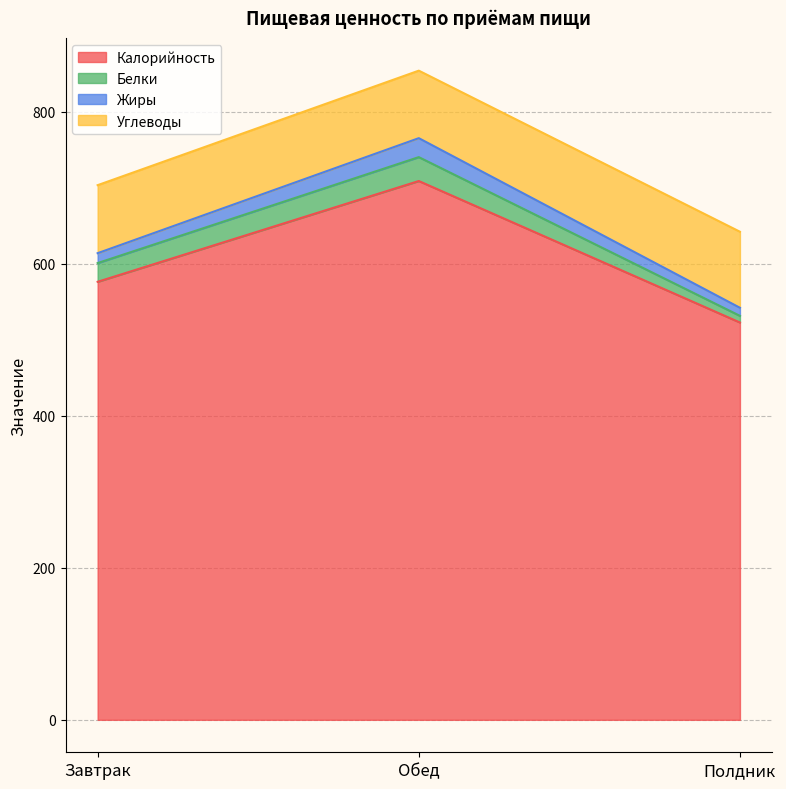

Is it true that Калорийность equals 522.8 at Полдник?

True